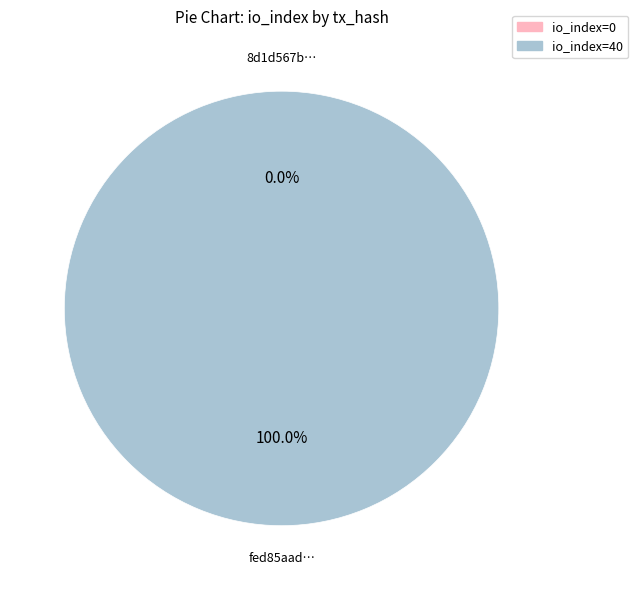

To the nearest percent, what is the difference between the tx_0 (io_index=0) and tx_1 (io_index=40) slice percentages?

100%